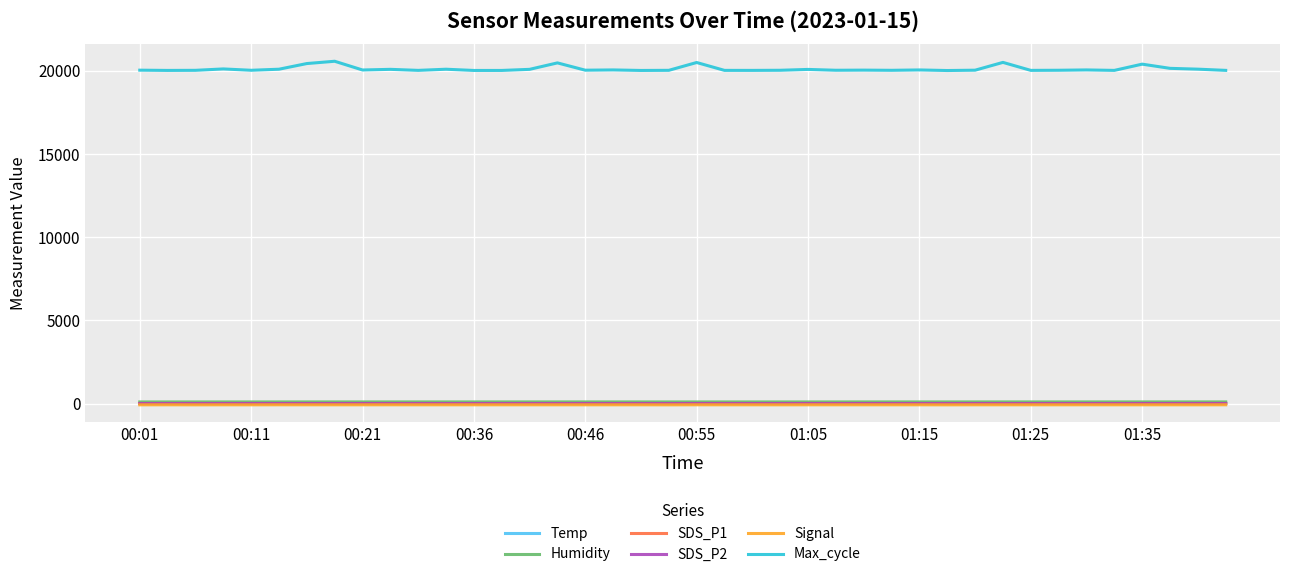

Which series has the widest spread of values?

Max_cycle